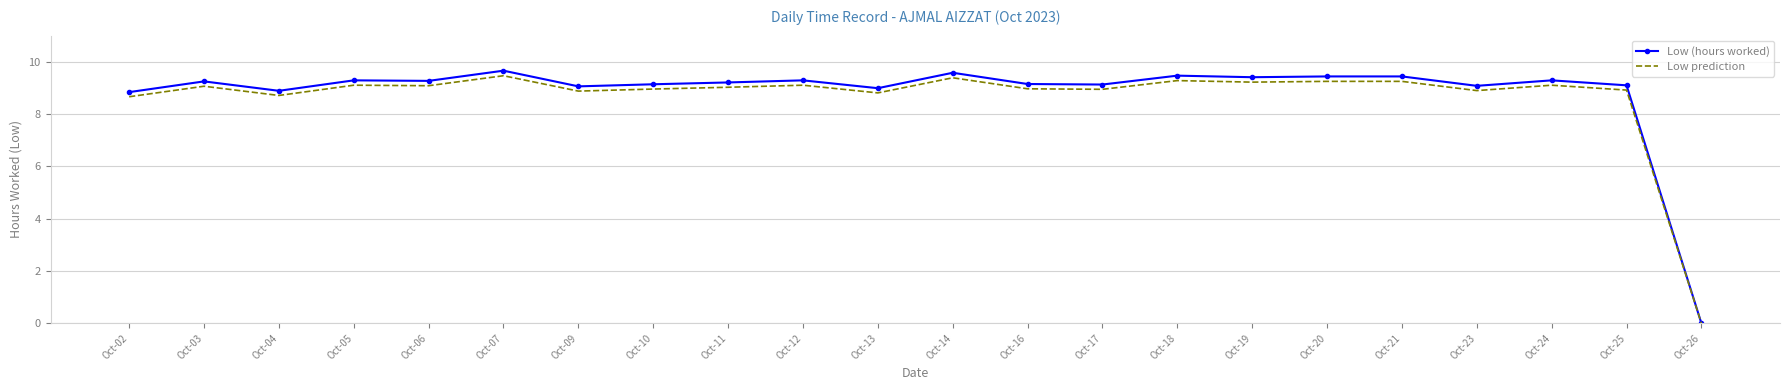

Where is the first local maximum for Low (hours worked)?

Oct-03